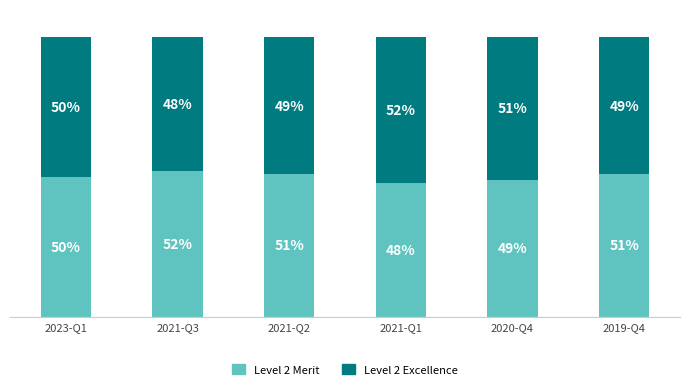

At which label is Level 2 Merit closest to 50?

2023-Q1